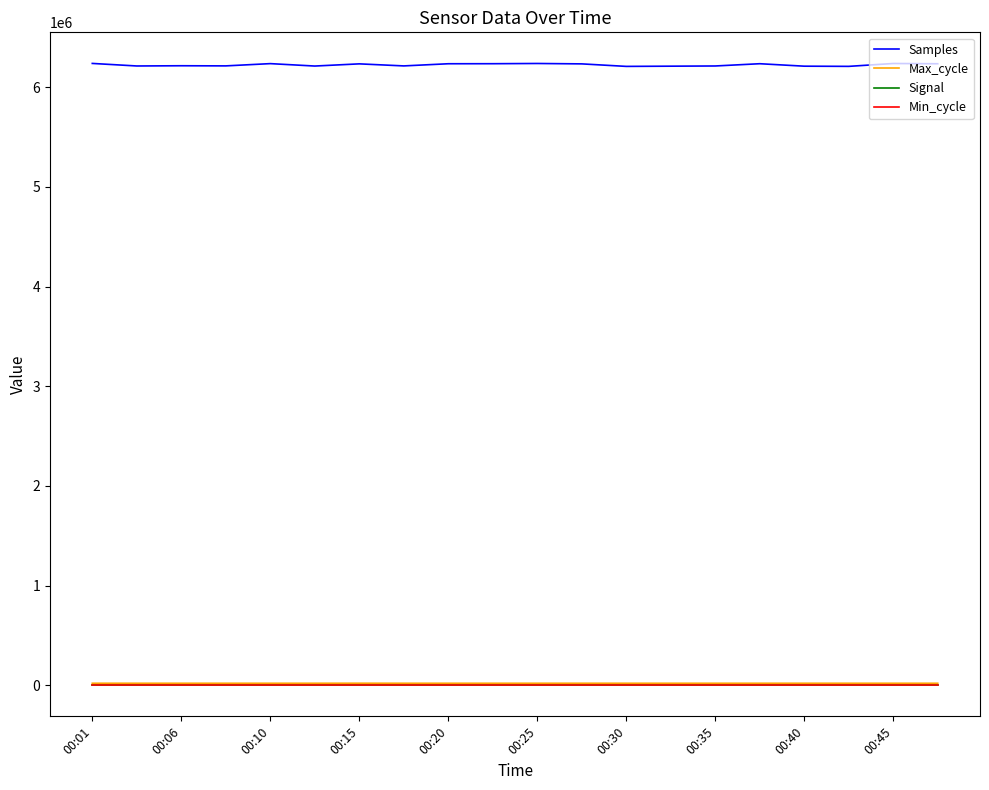

Which series has the largest total across all categories?

Samples